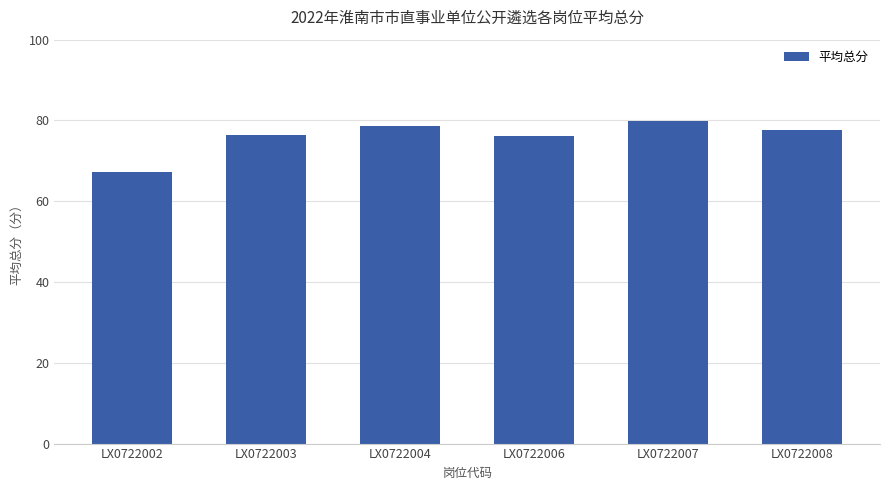

Where does the data first go above 77?

LX0722004